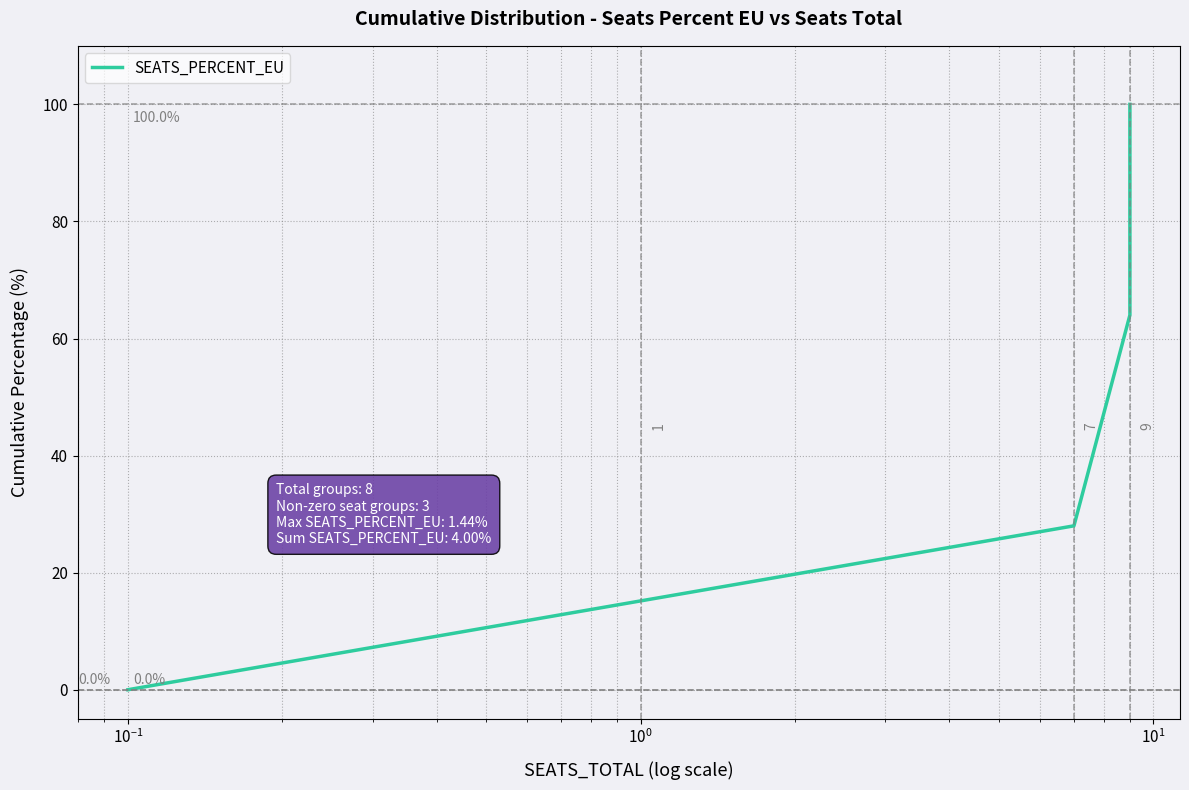

What is the difference between the maximum and second lowest values?

100.0